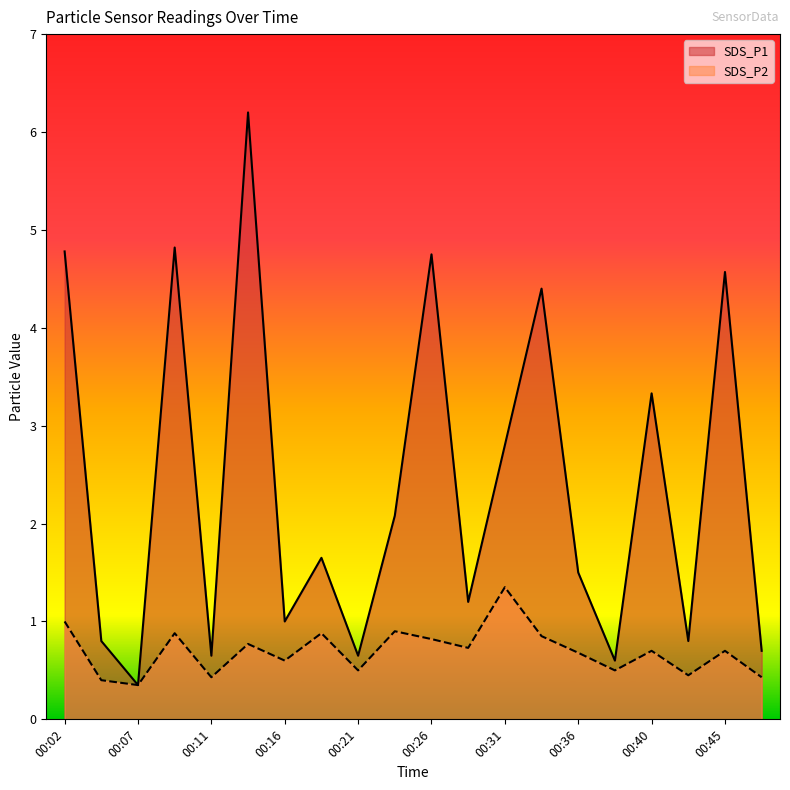

True or false: SDS_P1 and SDS_P2 intersect in this chart.

False